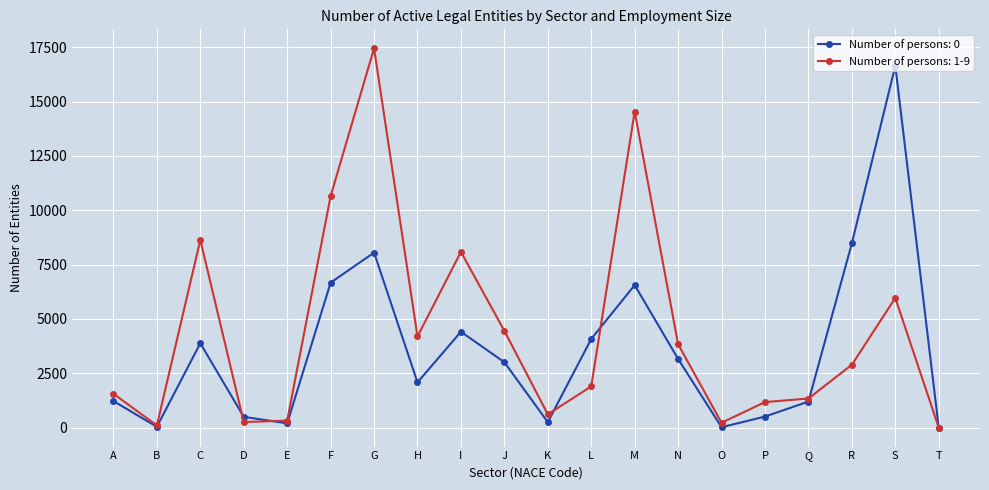

The value of Number of persons: 0 at J is 3009. True or false?

True